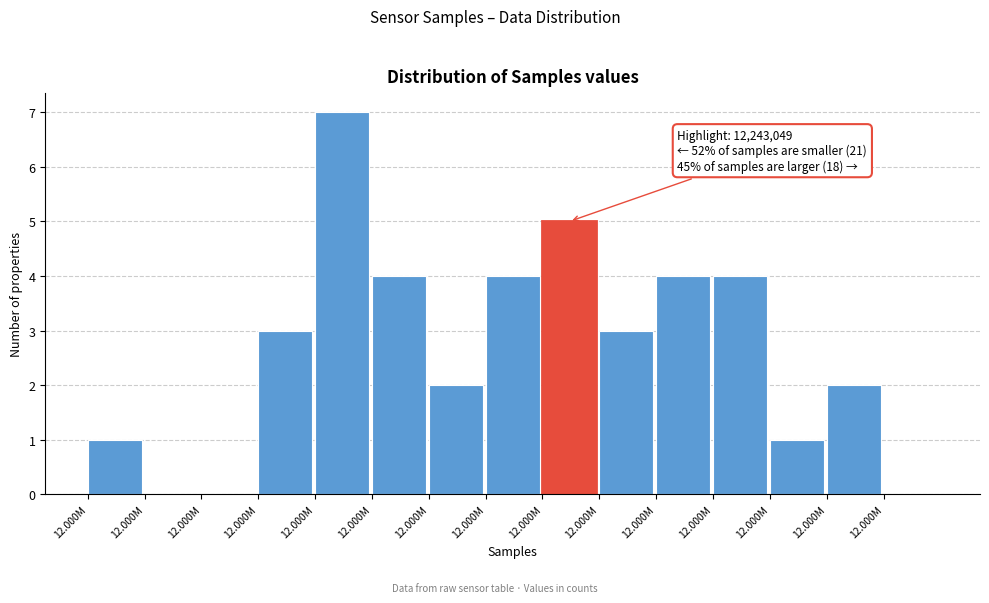

Count the number of data series in this chart.

1